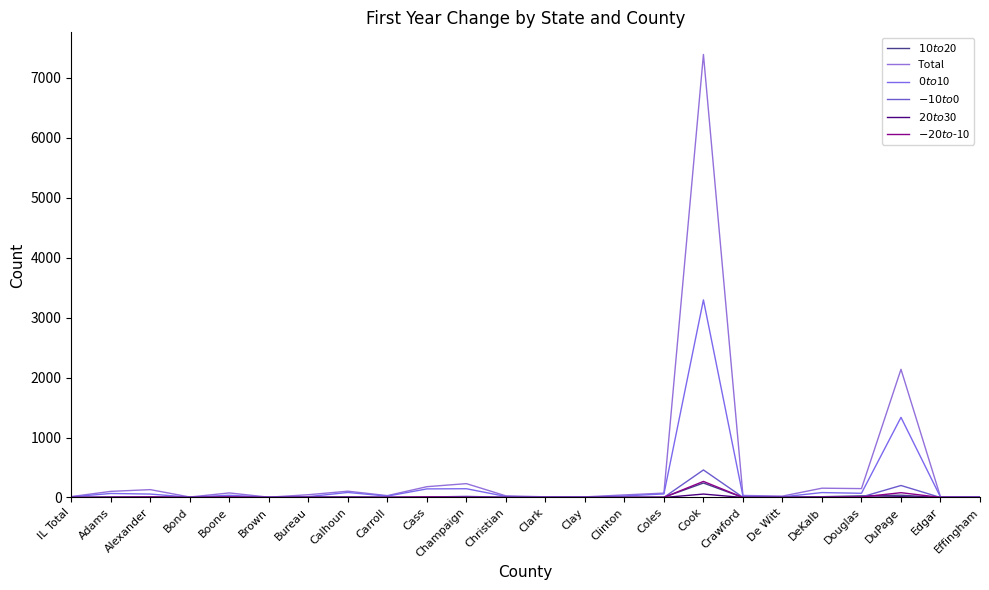

How many categories are shown in the chart?

24